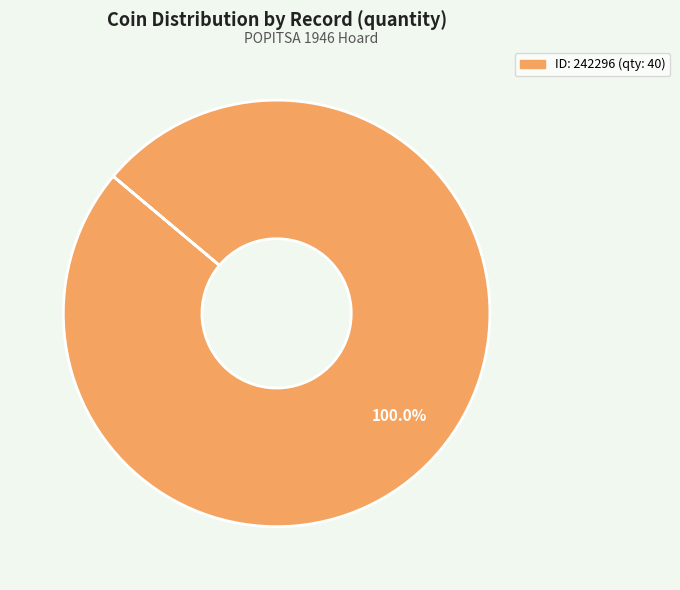

Does any single category account for the majority?

Yes